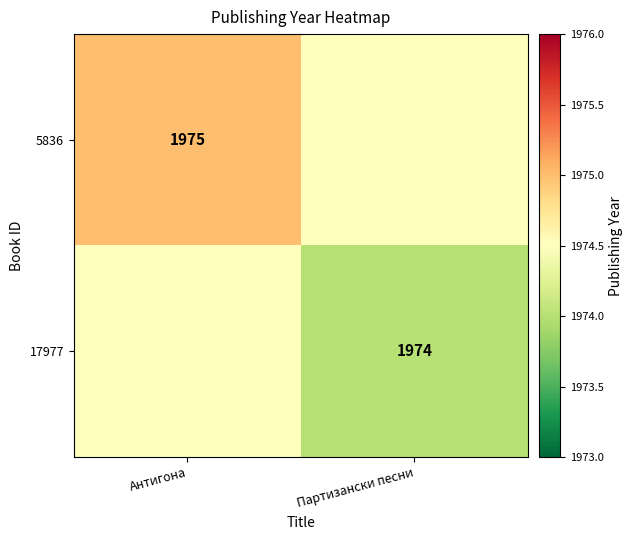

Between Партизански песни and Антигона, which is larger?

Антигона